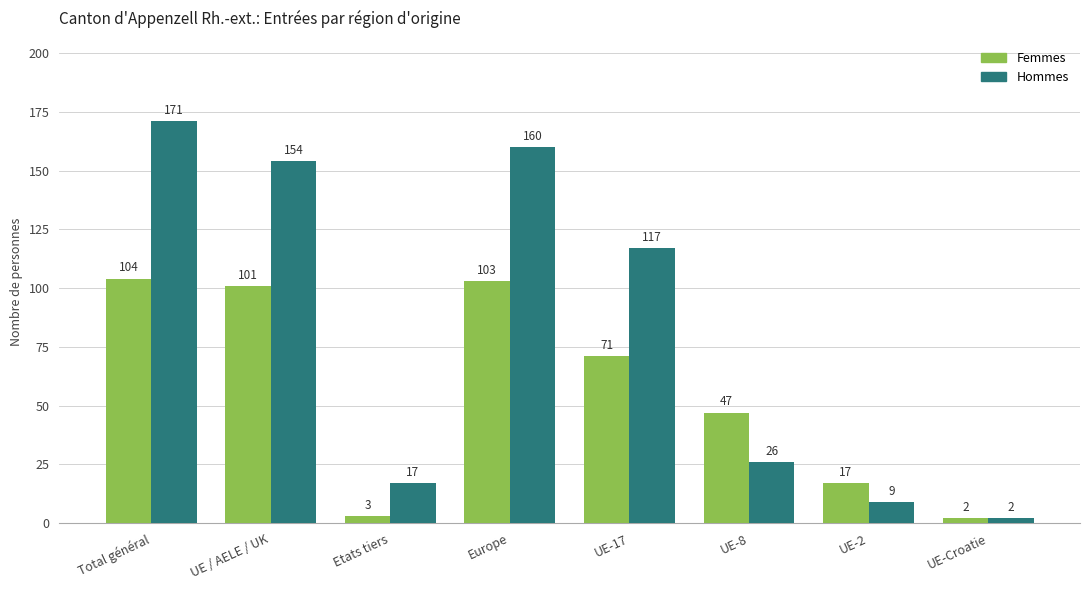

What is the average value of the Hommes series?

82